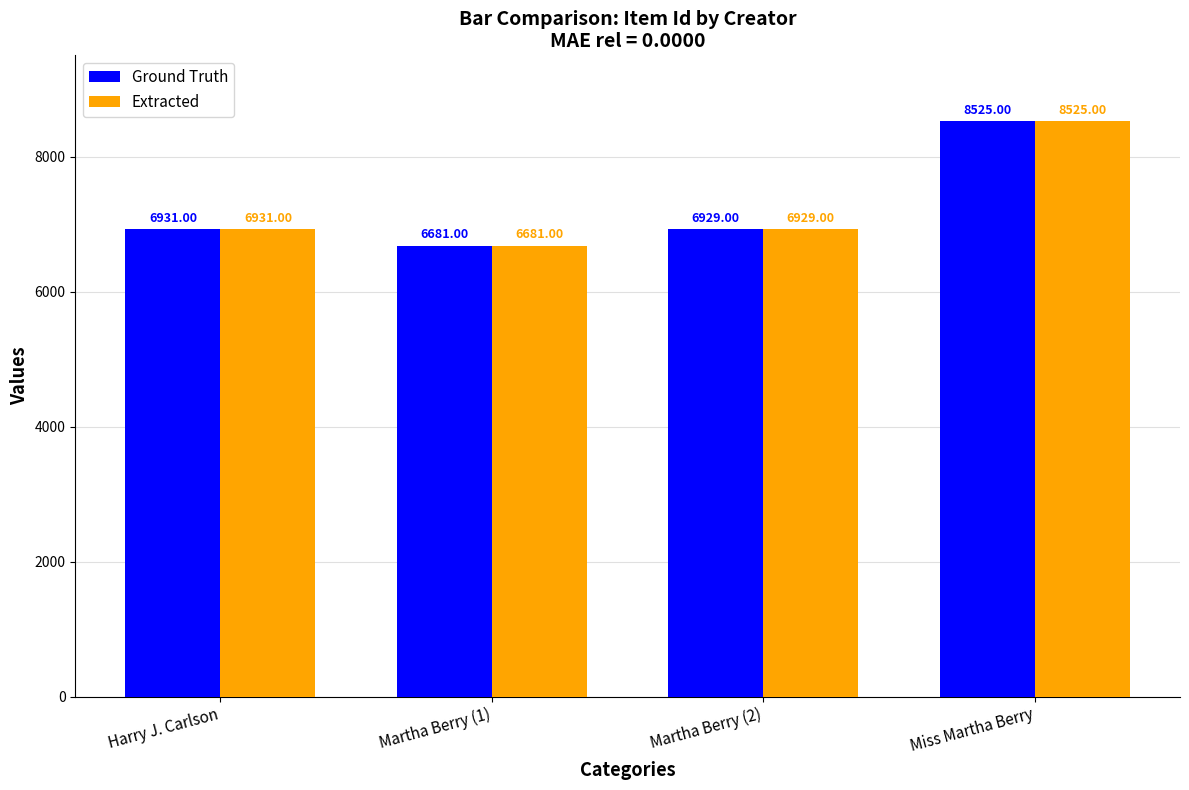

What is the difference between the maximum and second lowest values in the Ground Truth series?

1596